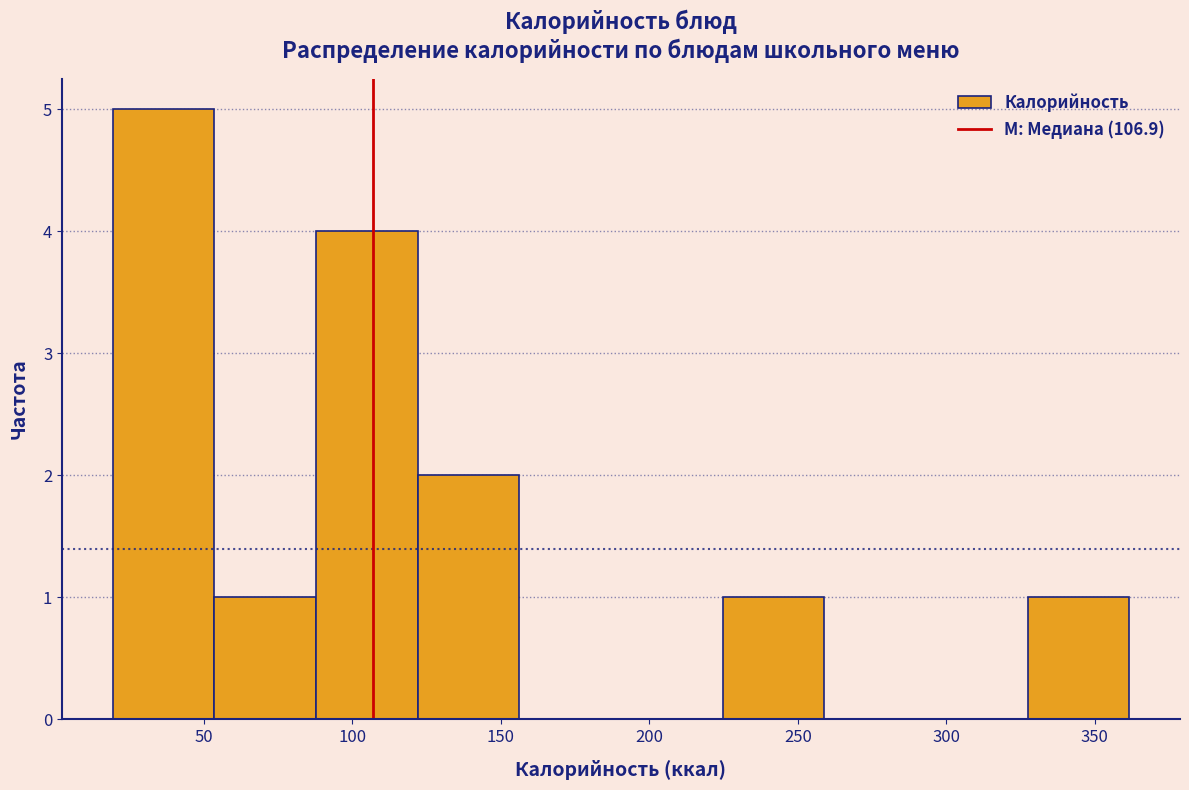

Which range on the x-axis has the tallest bar?

20 to 55